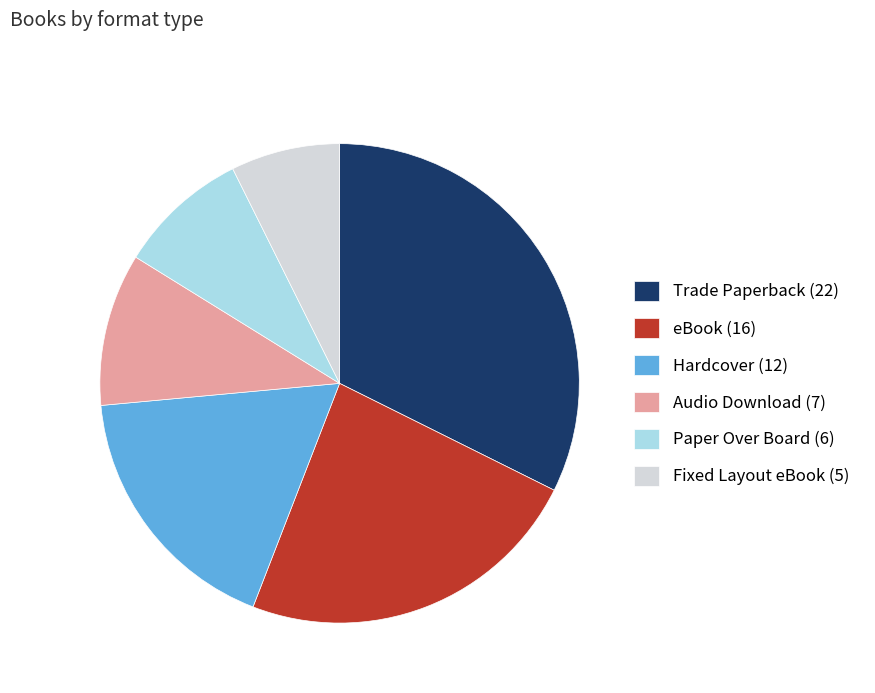

The Hardcover (12) slice represents 18% of the pie. True or false?

True